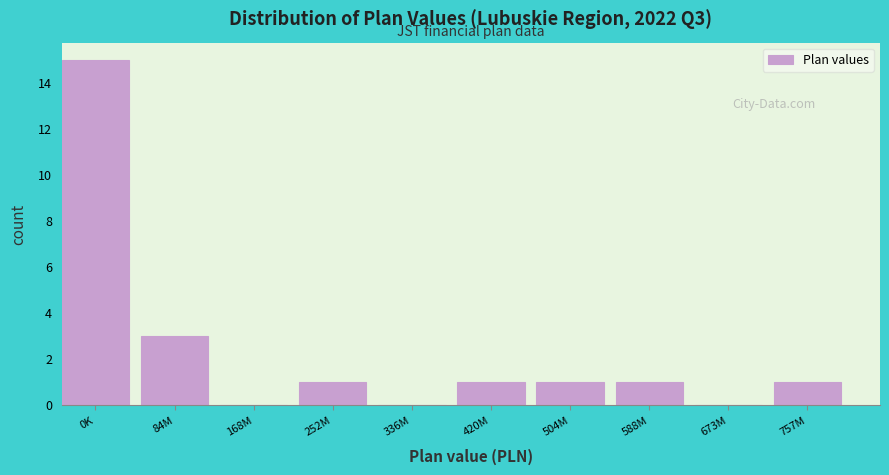

Reading left to right, extract all data points from this chart.

0K=15	84M=3	168M=0	252M=1	336M=0	420M=1	504M=1	588M=1	673M=0	757M=1